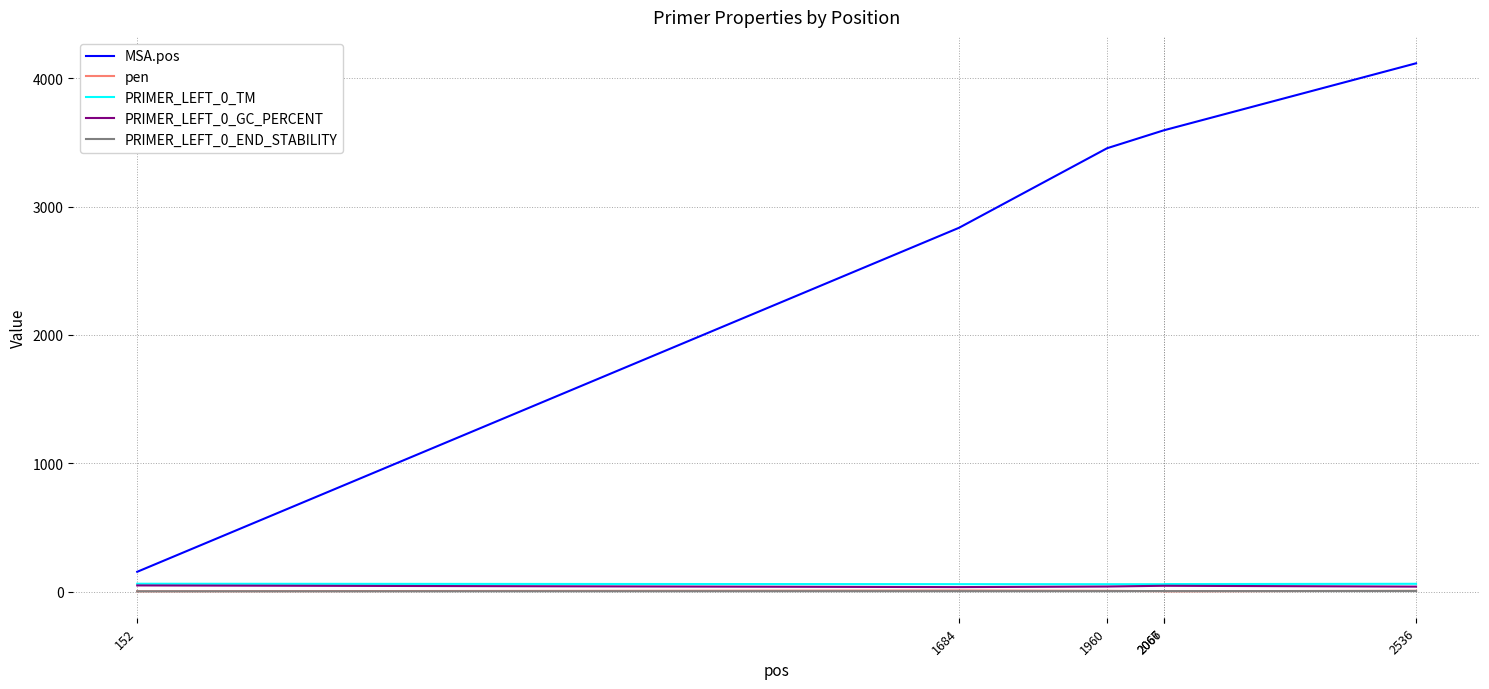

What are all the series names shown in the legend?

MSA.pos, pen, PRIMER_LEFT_0_TM, PRIMER_LEFT_0_GC_PERCENT, PRIMER_LEFT_0_END_STABILITY